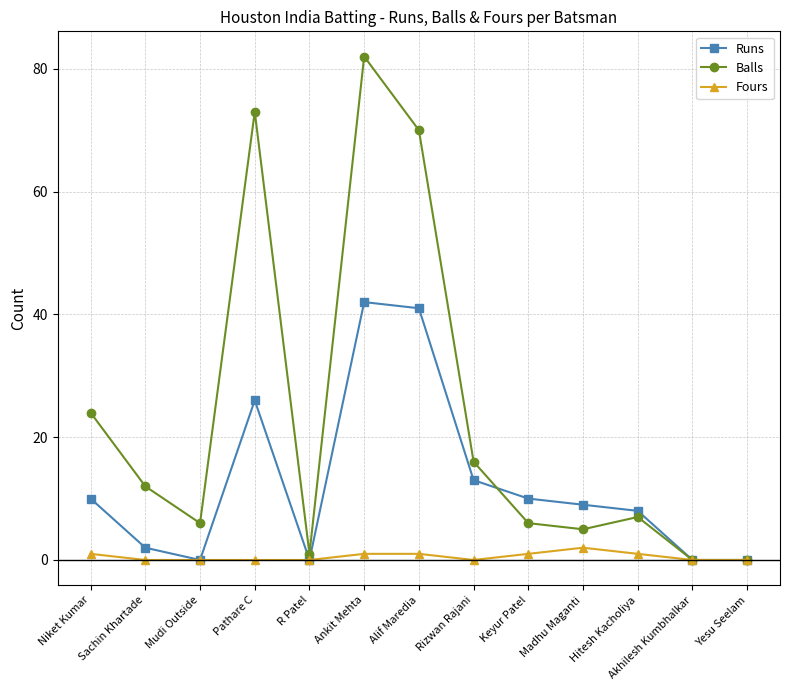

Which series has the widest spread of values?

Balls